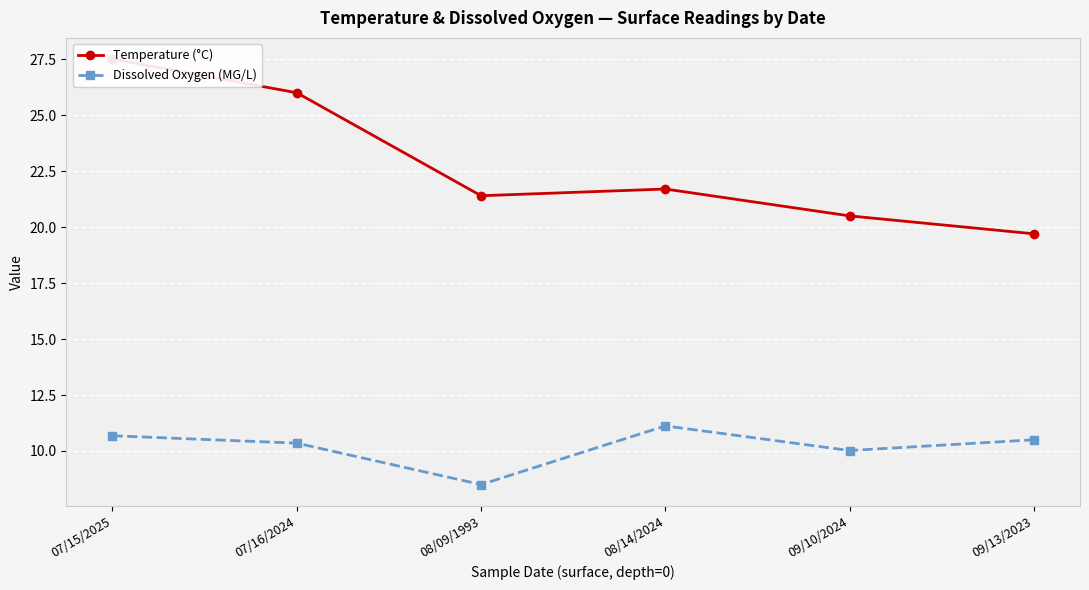

What is the difference between the maximum and second lowest values in the Temperature (°C) series?

7.0